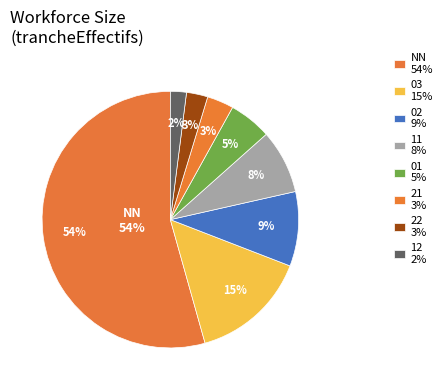

To the nearest percent, what portion does 12 represent?

2%